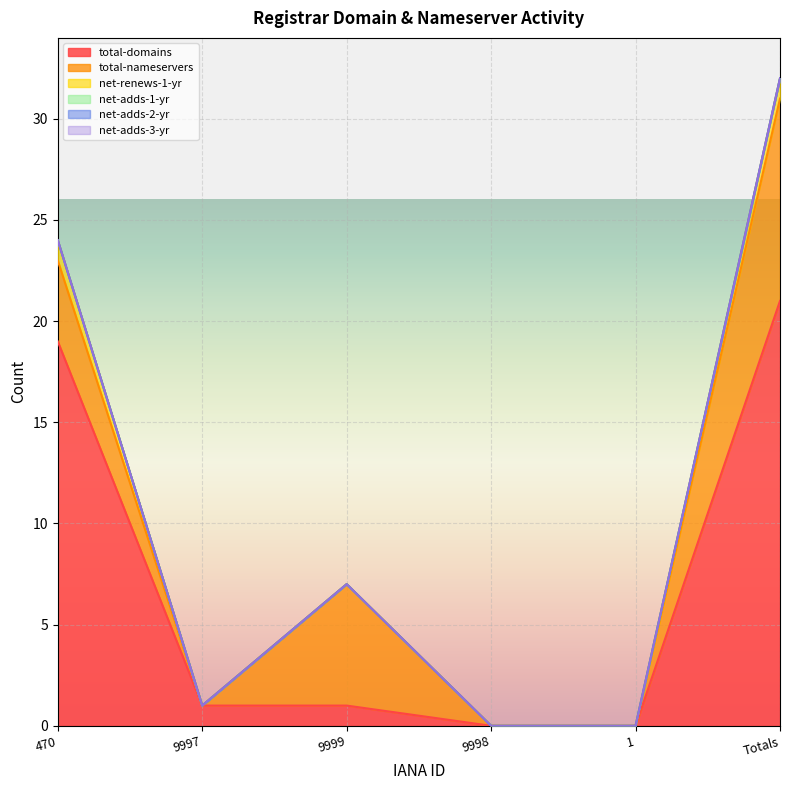

Between 470 and 1, which series saw the biggest shift?

total-domains